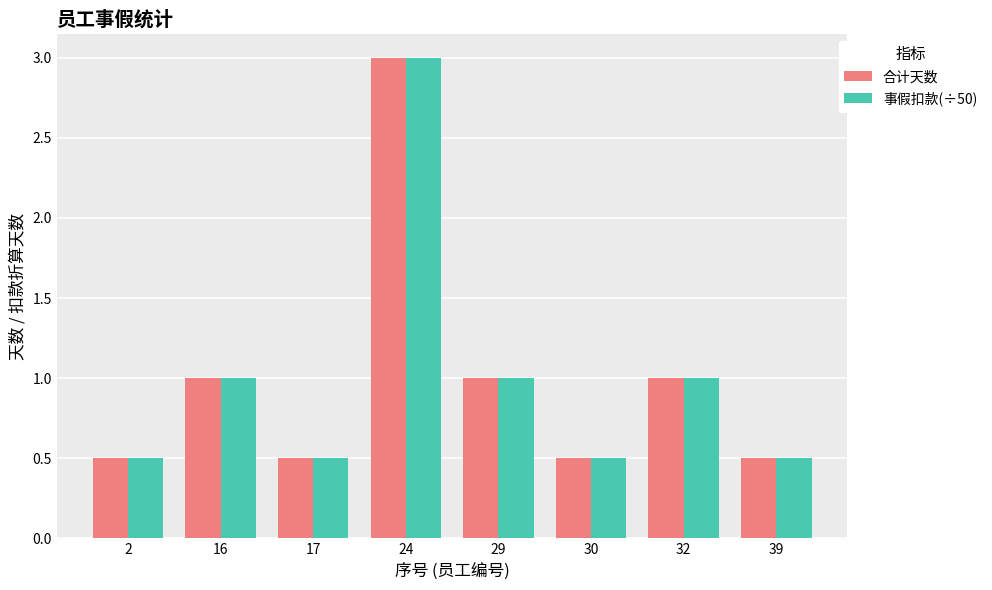

How many bars are there in each group?

2